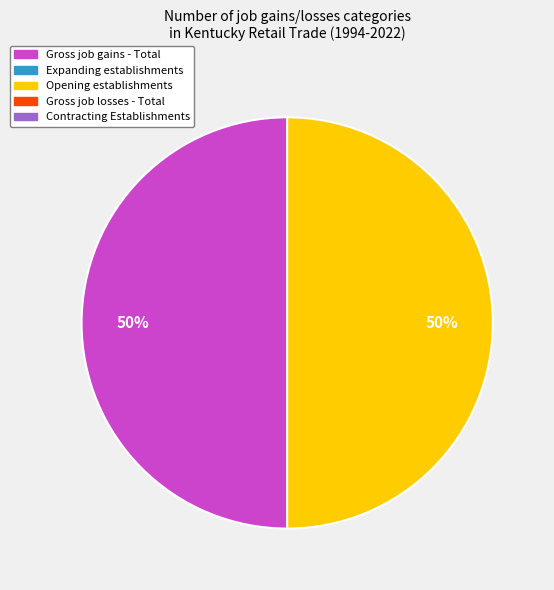

To the nearest percent, what is the average slice percentage?

50%